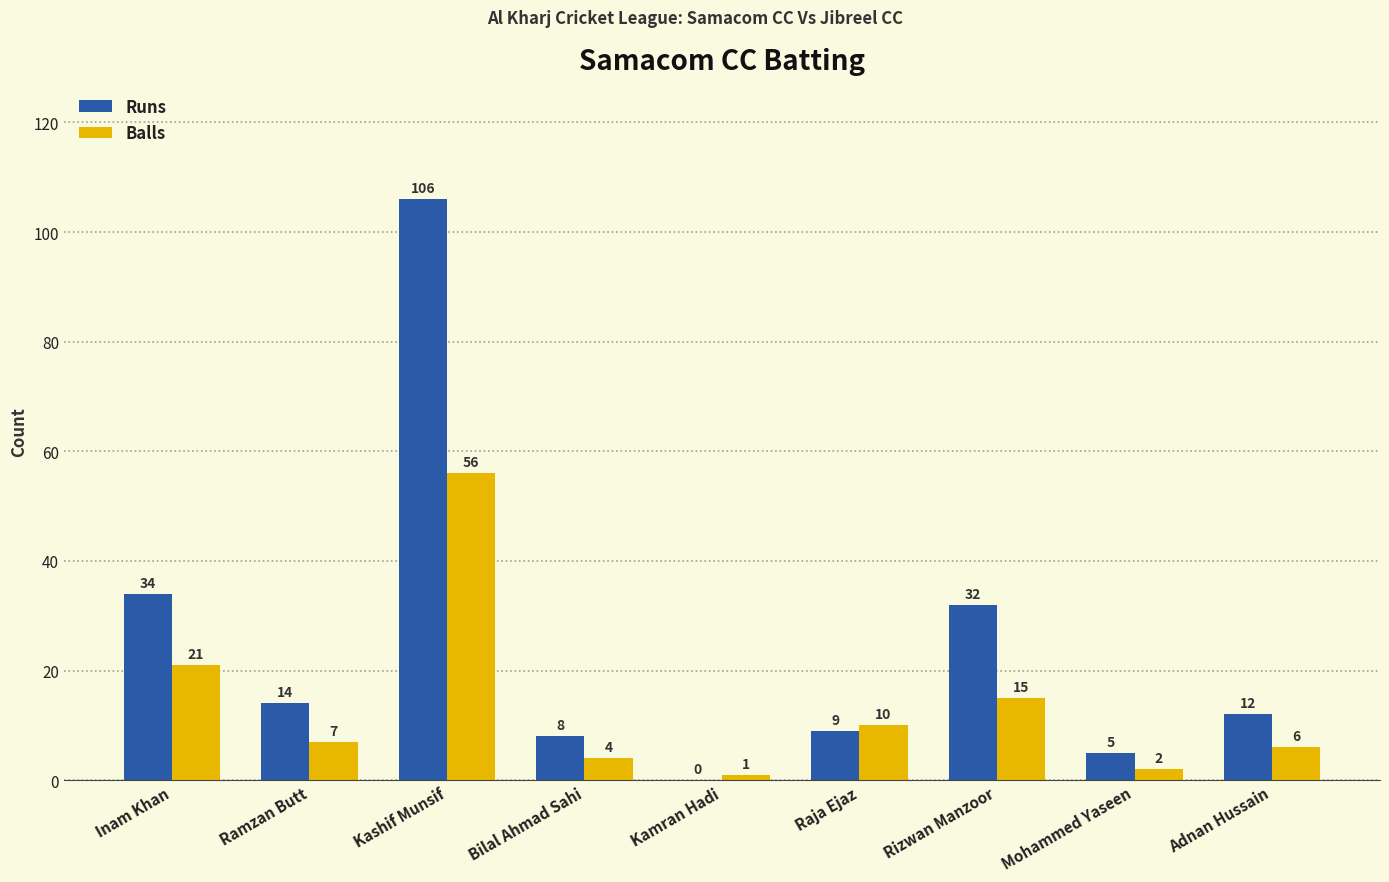

Which category has the highest value in the Balls series?

Kashif Munsif